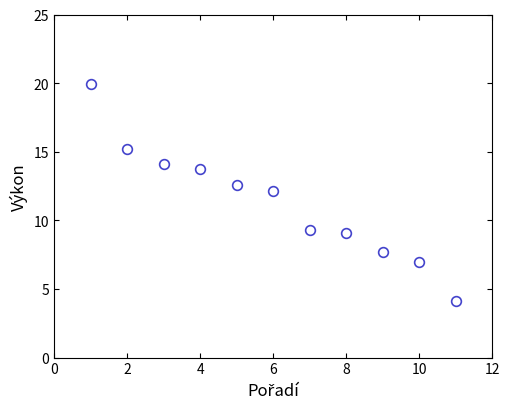

What is the range of X values (max minus min)?

10.0